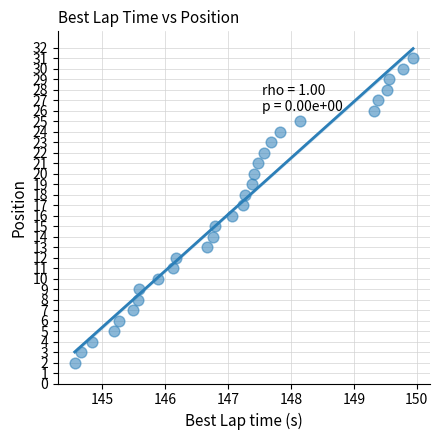

What is the range of Y values (max minus min)?

29